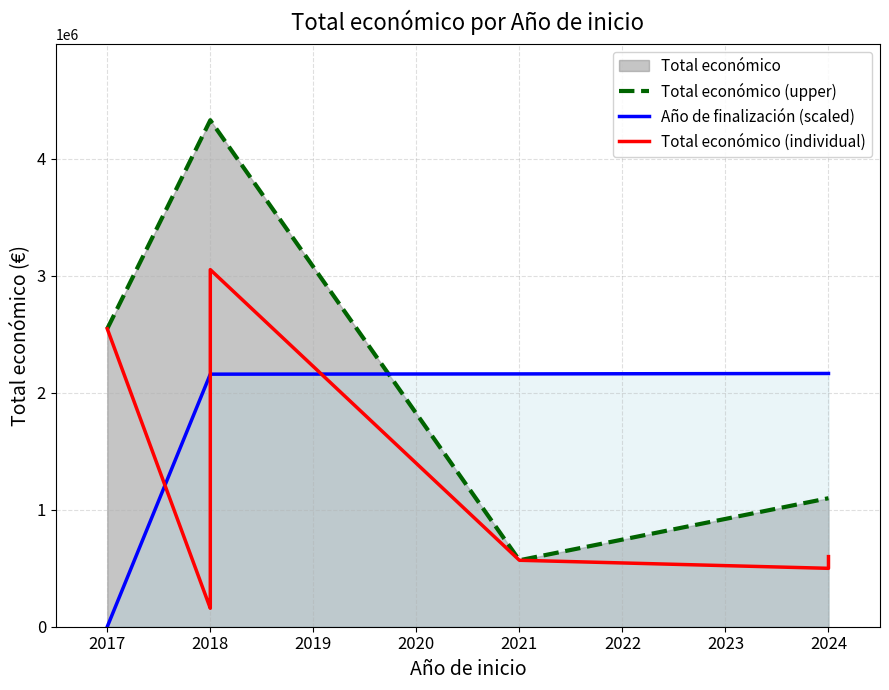

At which label does Total económico reach its minimum?

2018